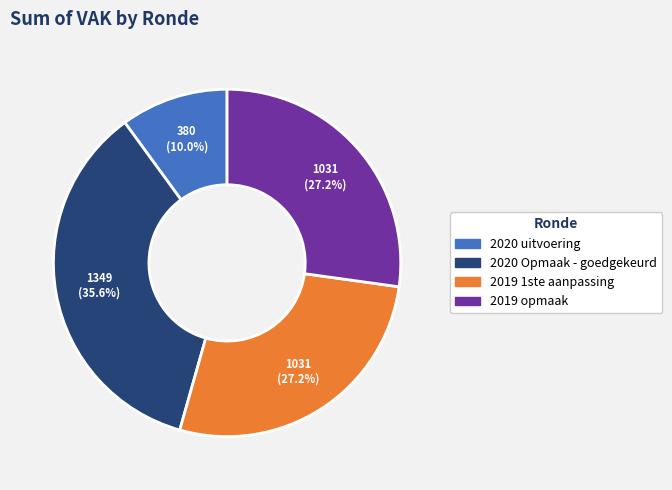

Which category has the biggest portion of the pie?

2020 Opmaak - goedgekeurd